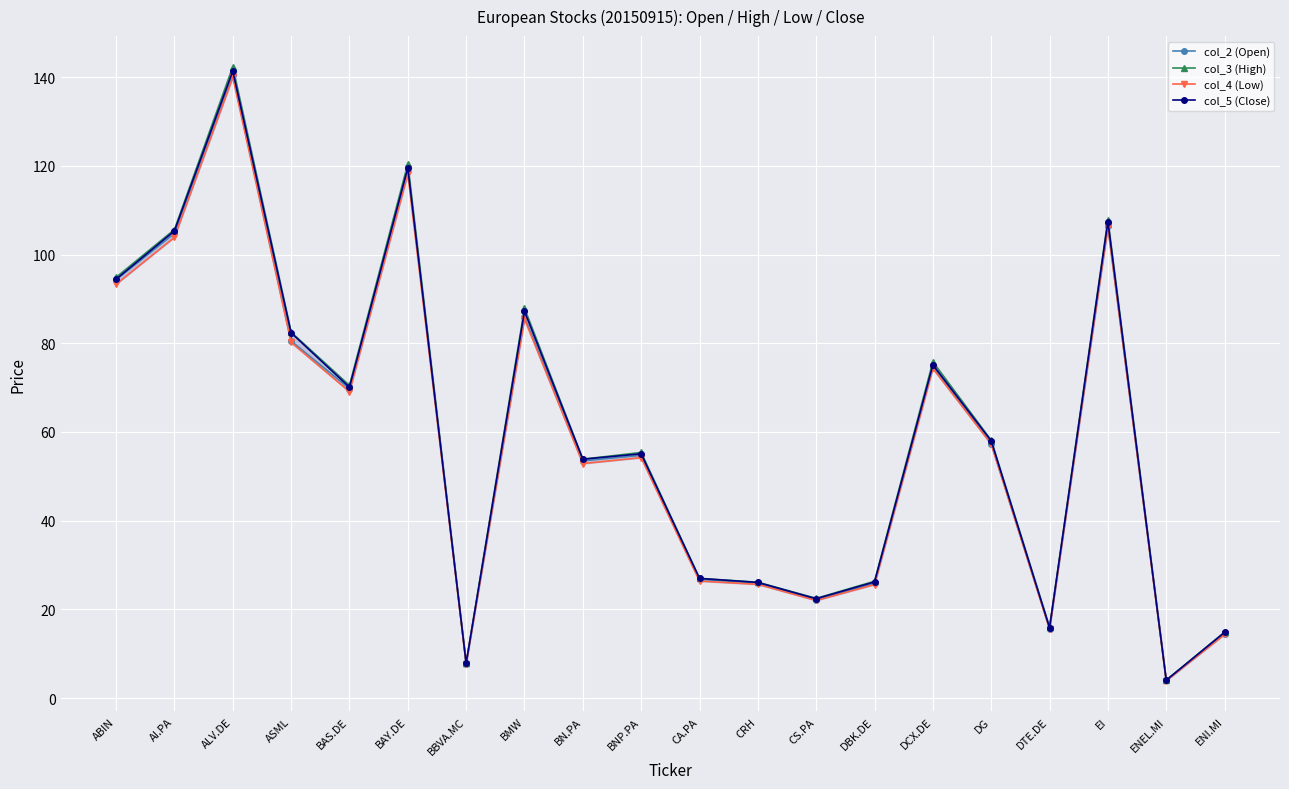

How many interior local valleys does the col_3 (High) series have?

6